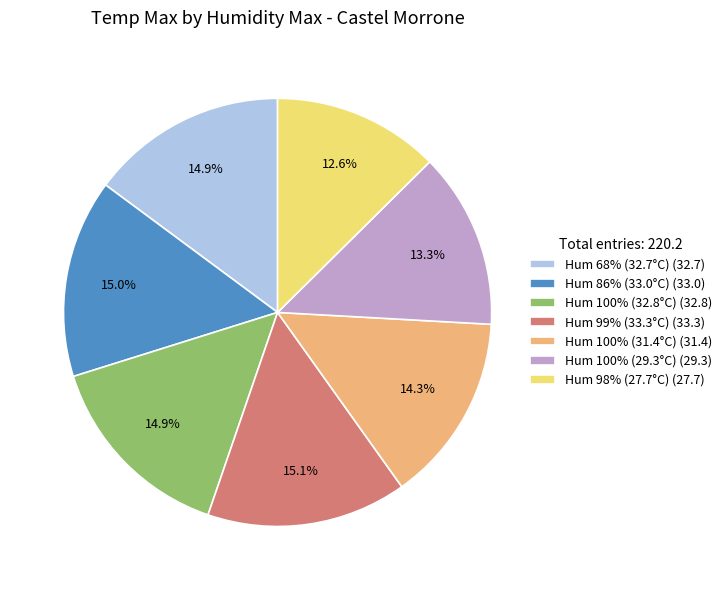

What percentage do Hum 100% (31.4°C) (31.4) and Hum 100% (32.8°C) (32.8) together represent?

29.2%